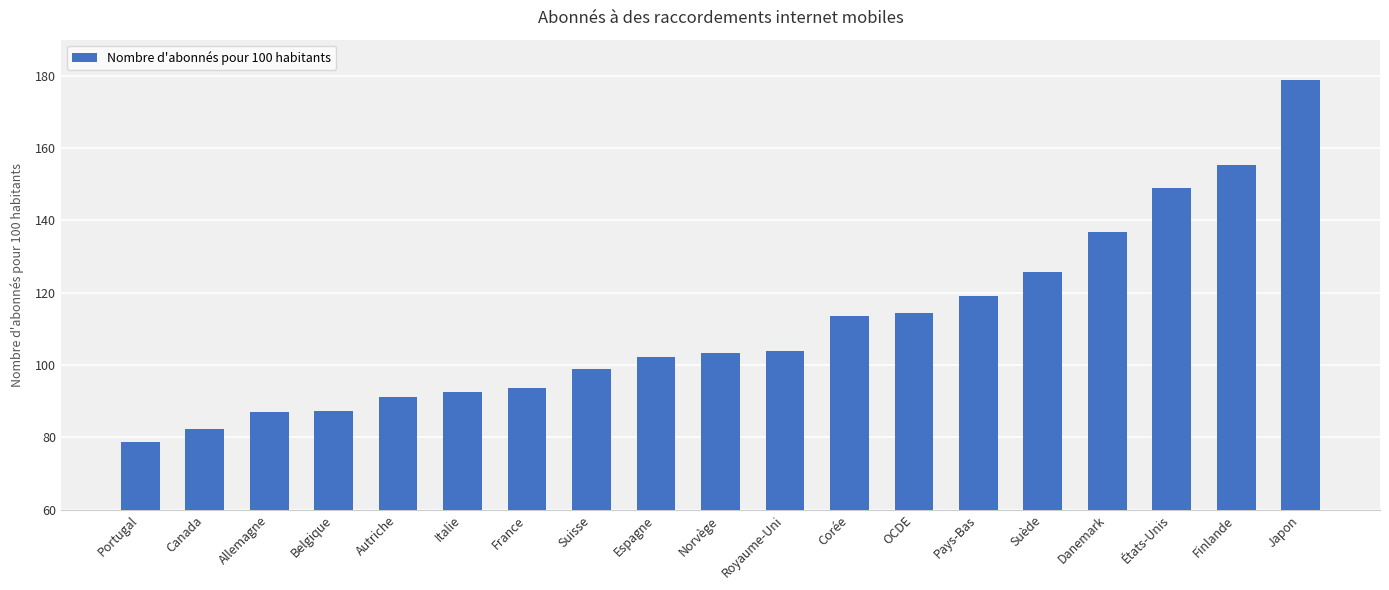

What is the value of the 12th bar from the left?

113.6